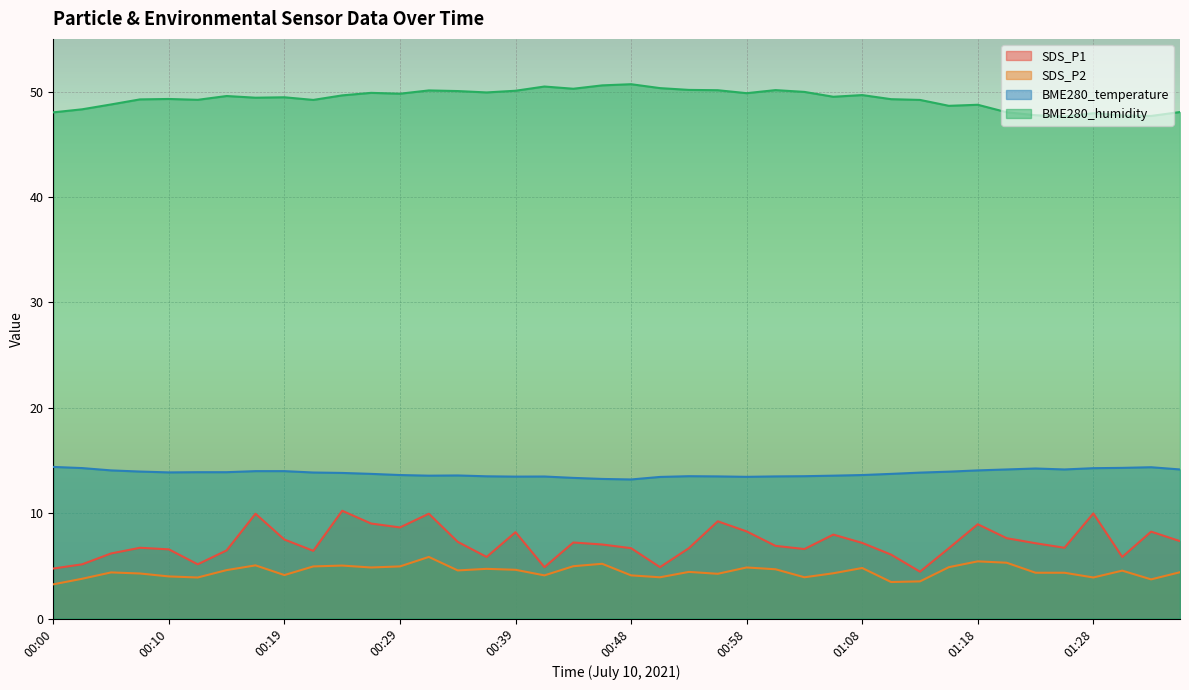

What is the total value across all series at 00:34?

75.5